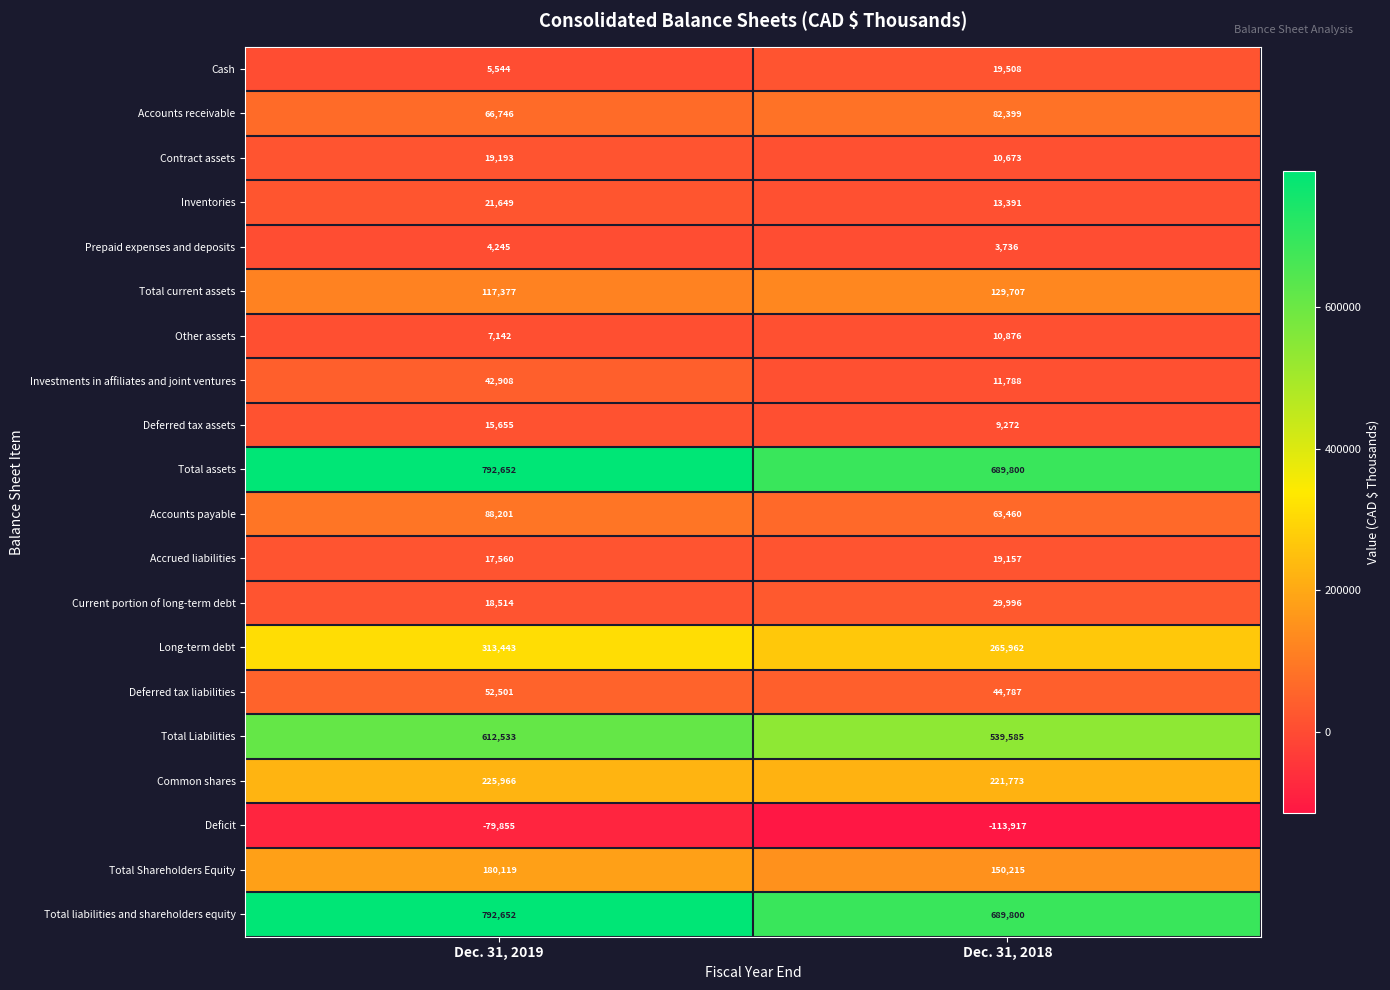

True or false: Prepaid expenses and deposits has a value of 6719 at Dec. 31, 2018.

False